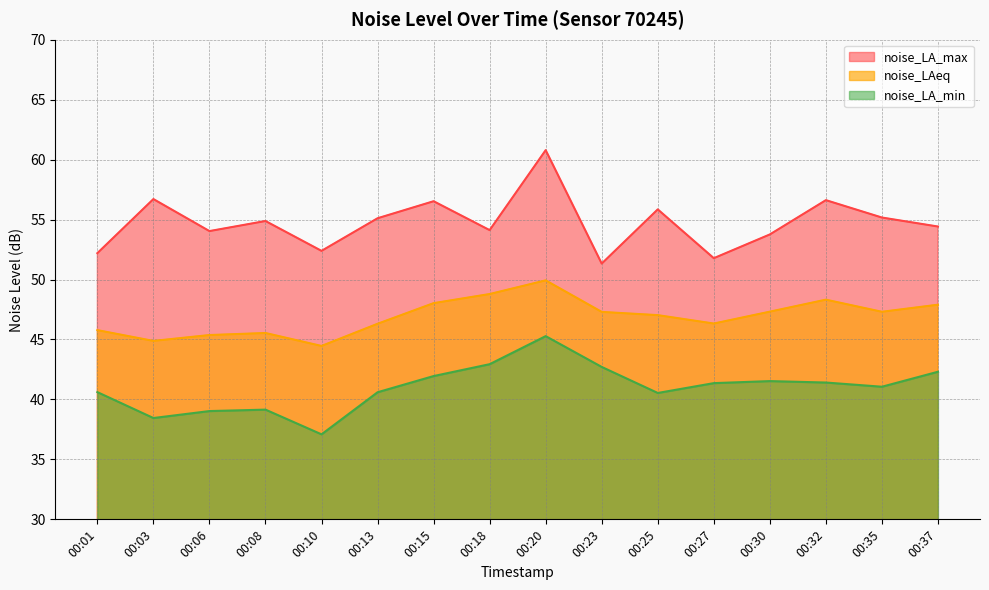

How many lines are shown in the chart?

3